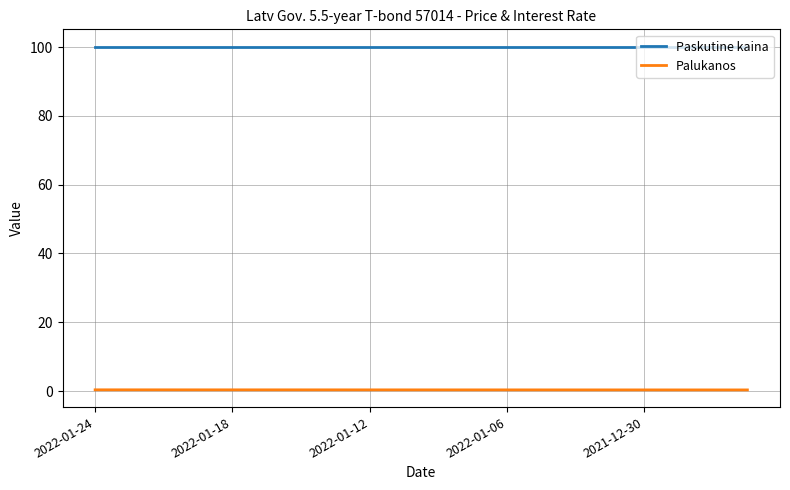

List the series in order of their overall mean, lowest first.

Palukanos, Paskutine kaina